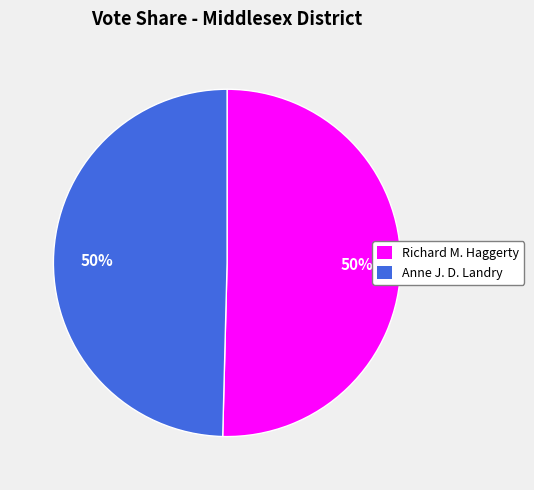

To the nearest percent, what is the average slice percentage?

50%